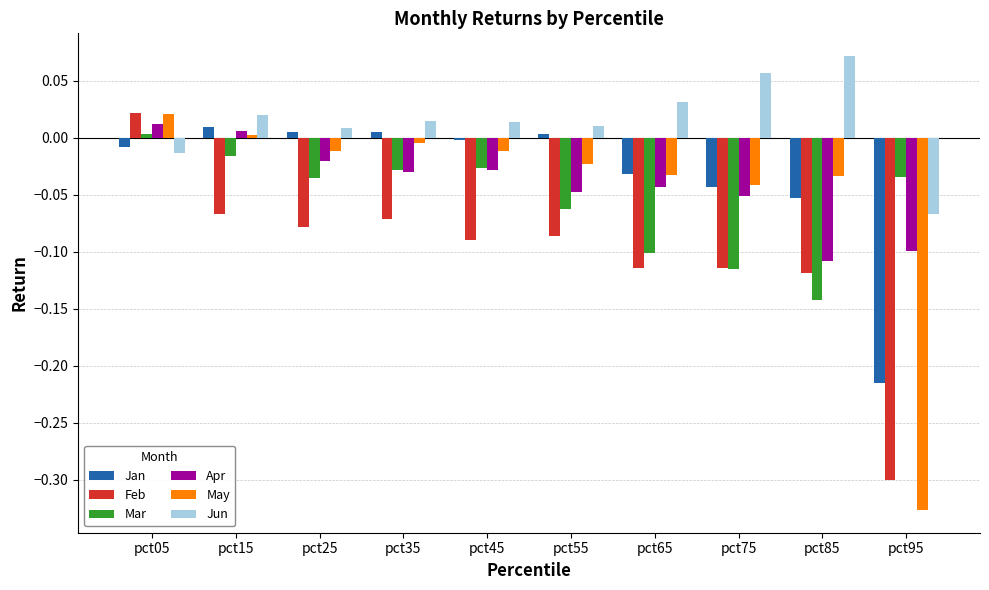

Between pct25 and pct85, which series saw the biggest shift?

Mar